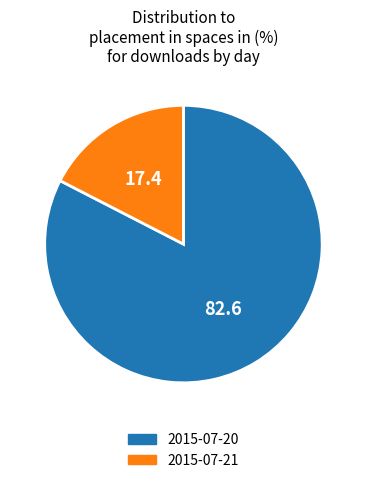

Rank the categories by value from highest to lowest.

2015-07-20, 2015-07-21